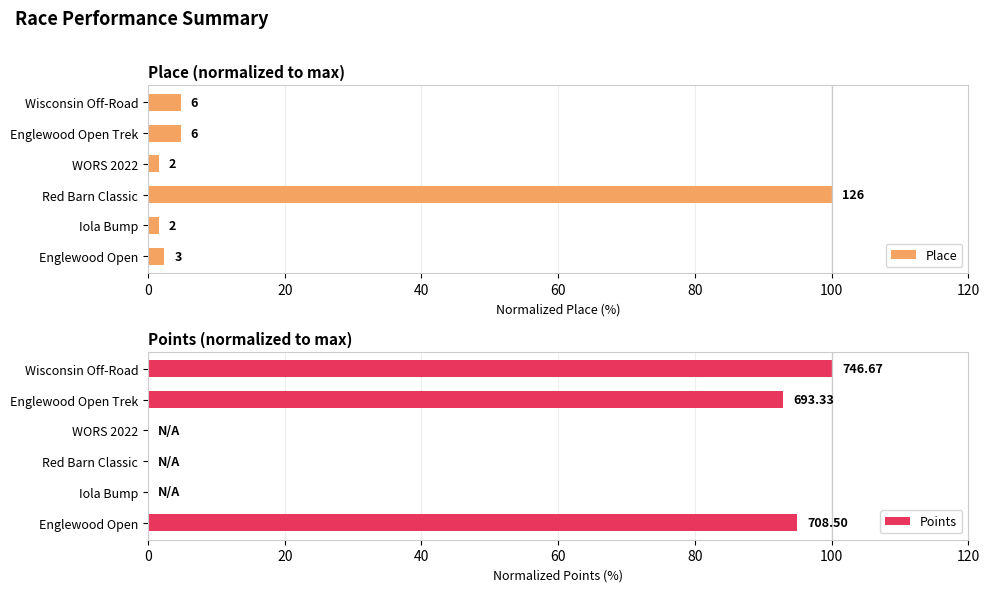

The Place series shows 2.4 at Englewood Open. True or false?

True